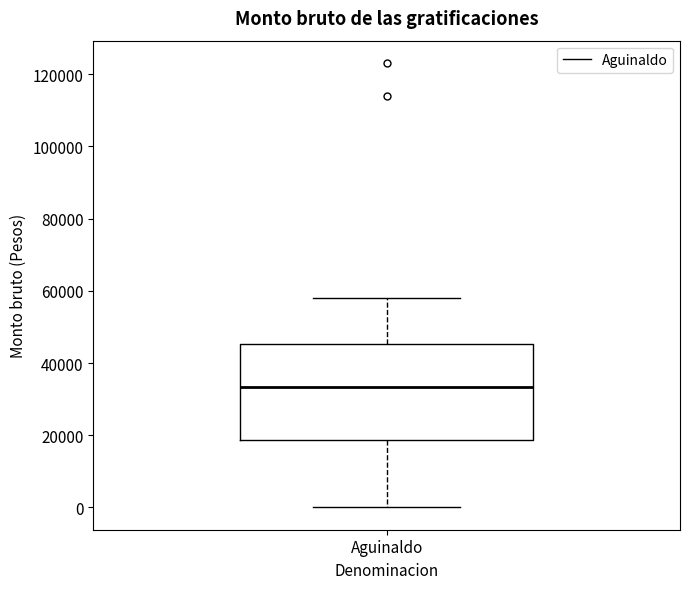

Where is the upper edge of the box for Aguinaldo on the y-axis? The values are not printed on the chart, so give them approximately, as read against the axis.

46000